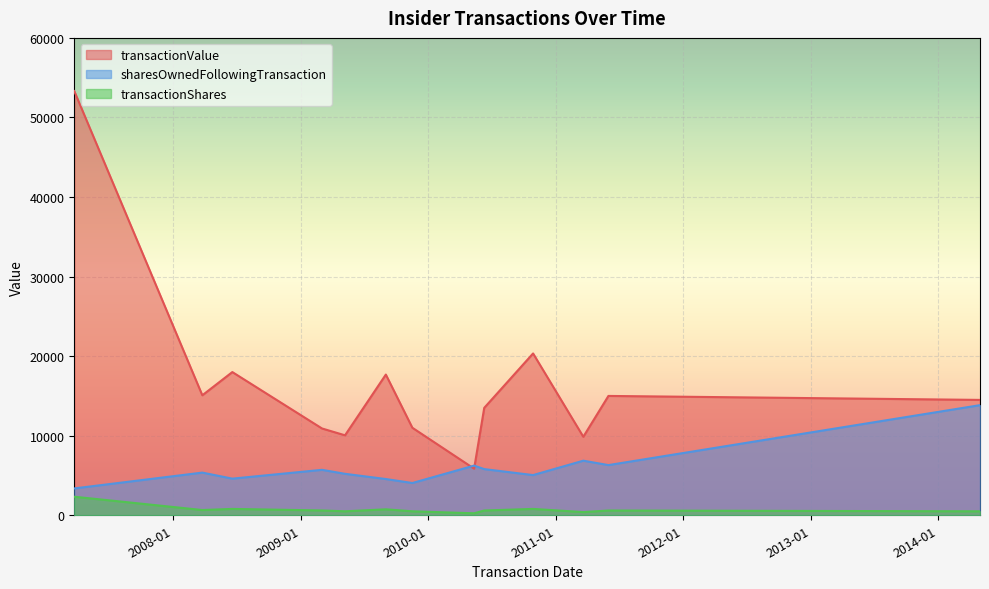

How many series are shown in this chart?

3